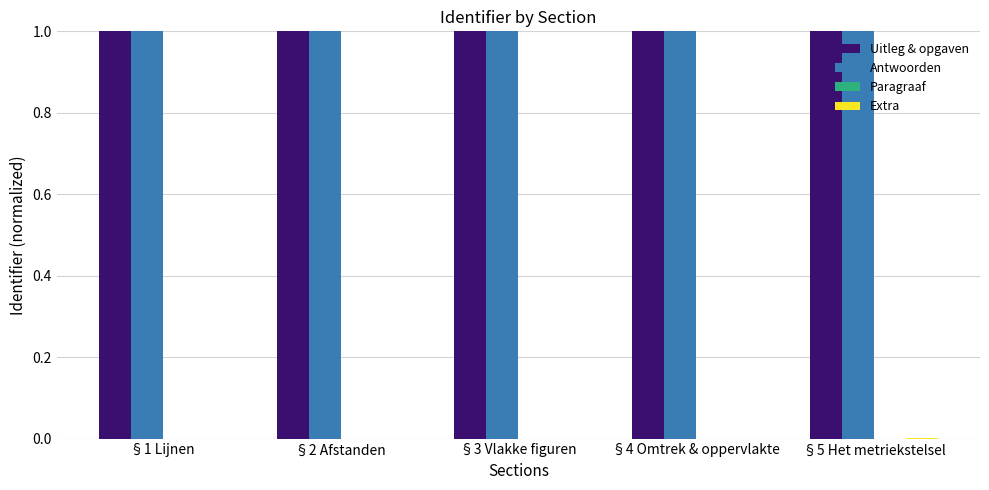

What is the spread (max minus min) of values at §3 Vlakke figuren?

1.0